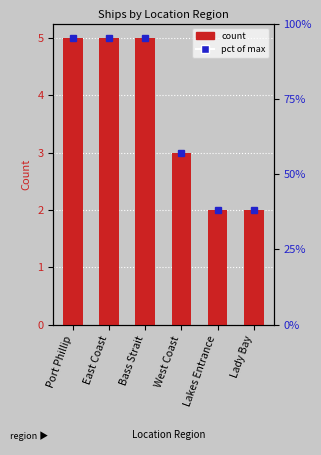

Does the chart contain any negative values?

No